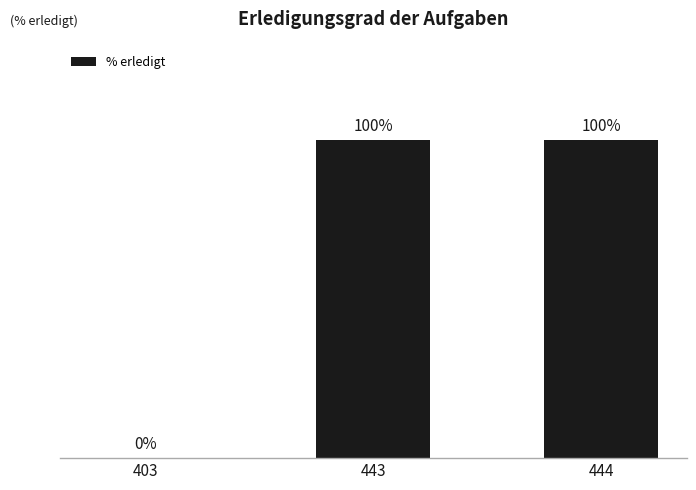

What is the sum of the values at 443 and 403?

100